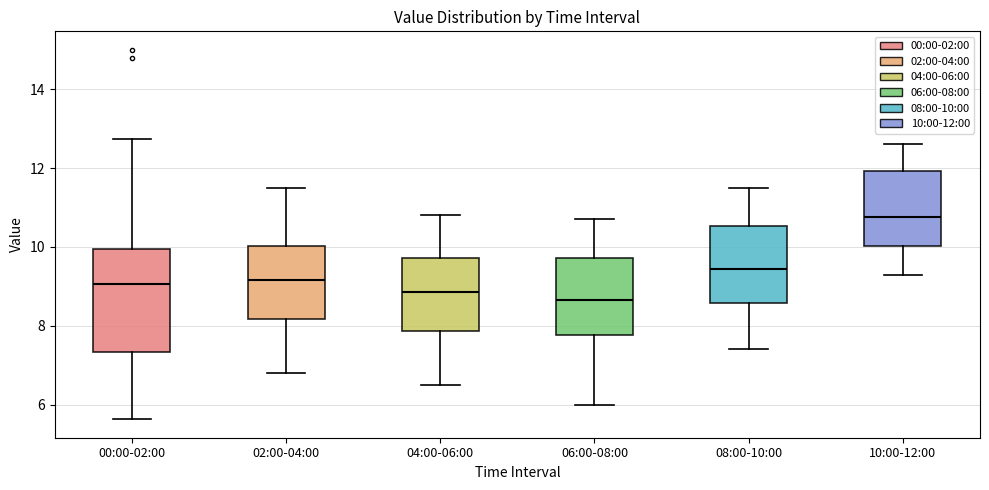

Comparing the boxes themselves (not the whiskers), which one is the tallest?

00:00-02:00